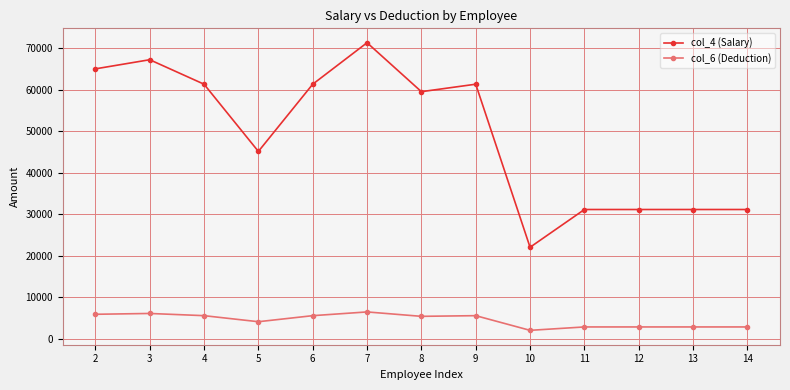

What are all the series names shown in the legend?

col_4 (Salary), col_6 (Deduction)